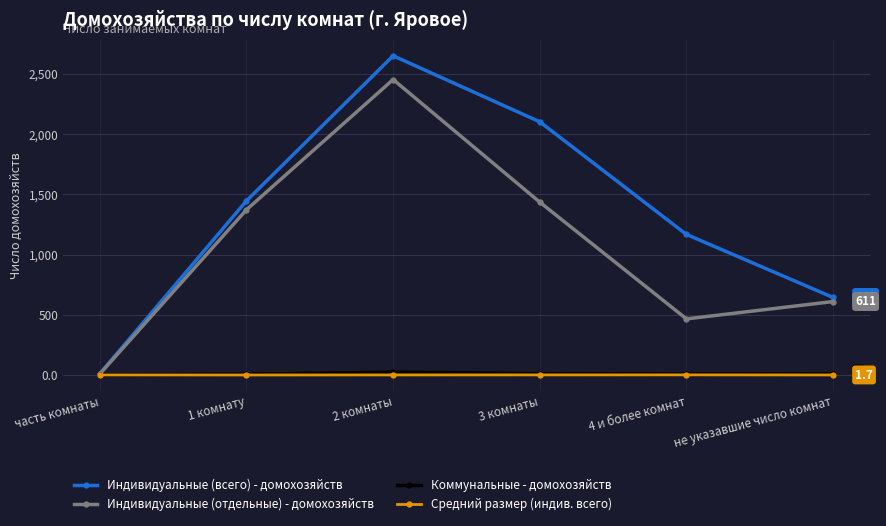

What are all the series names shown in the legend?

Индивидуальные (всего) - домохозяйств, Индивидуальные (отдельные) - домохозяйств, Коммунальные - домохозяйств, Средний размер (индив. всего)